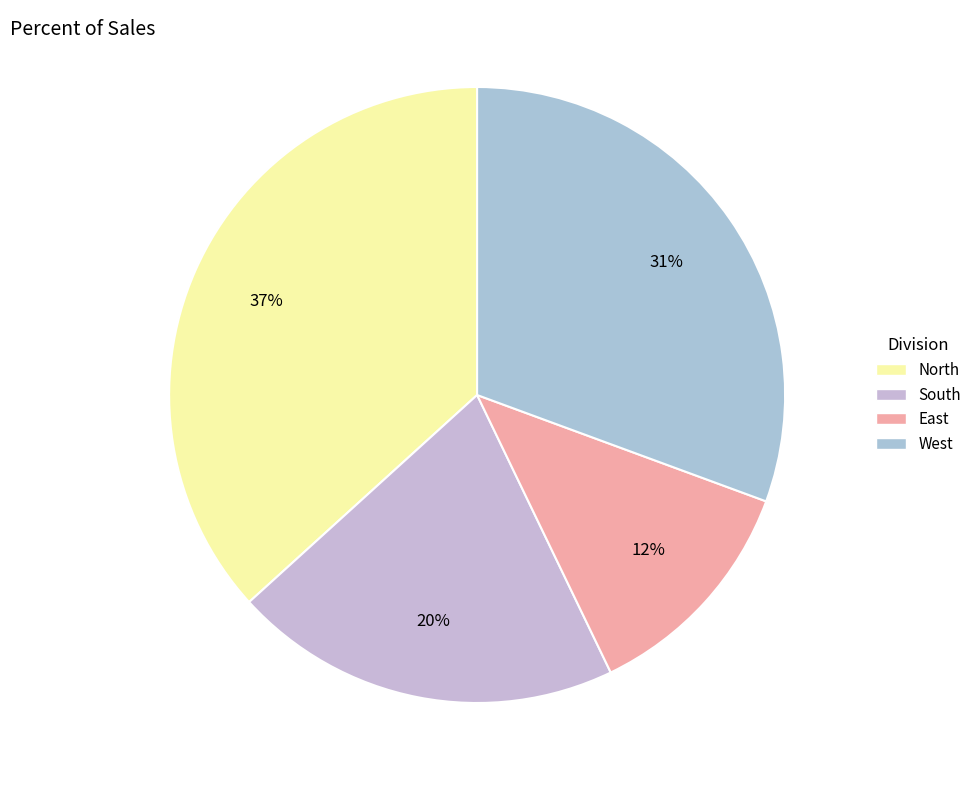

How many slices are in this pie chart?

4